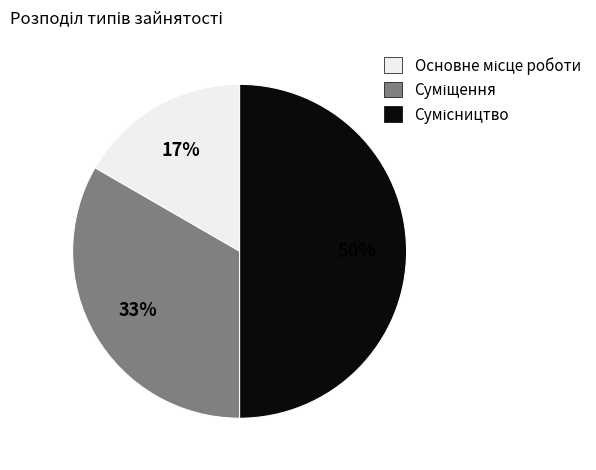

To the nearest percent, what is the average slice percentage?

33%